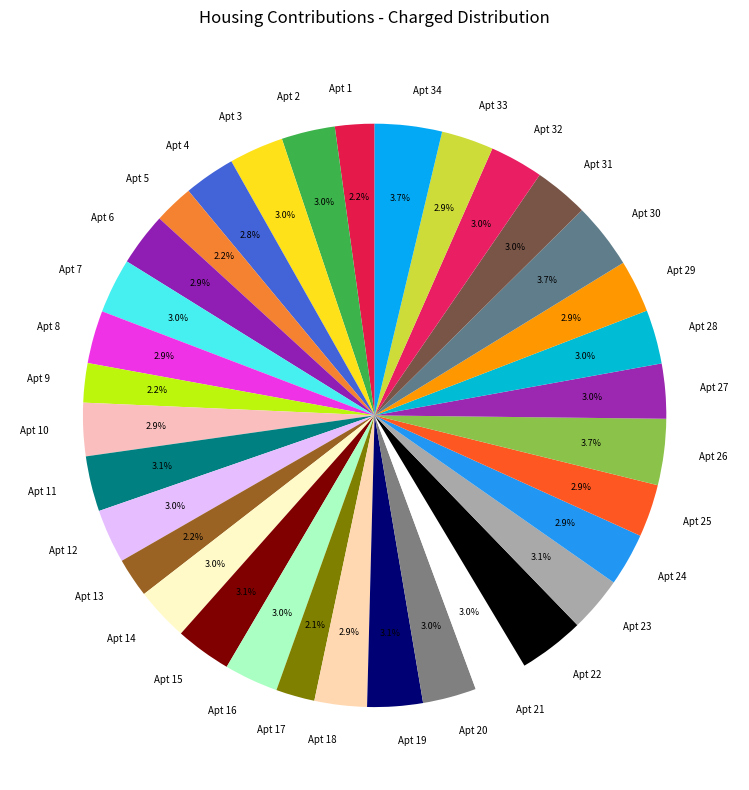

How many segments does this pie chart have?

34